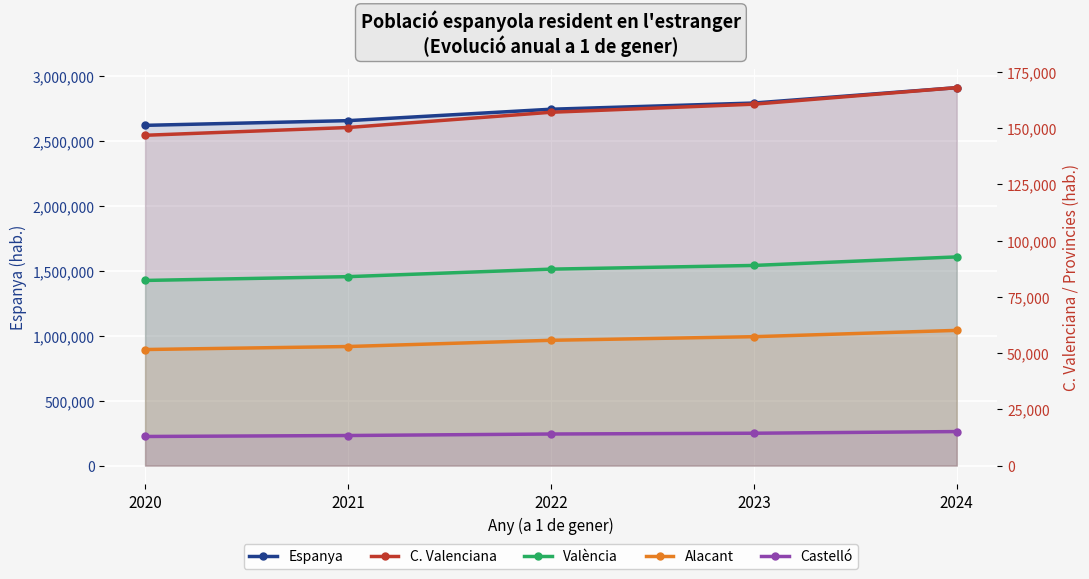

The value of Espanya at 2024 is 2908649. True or false?

True